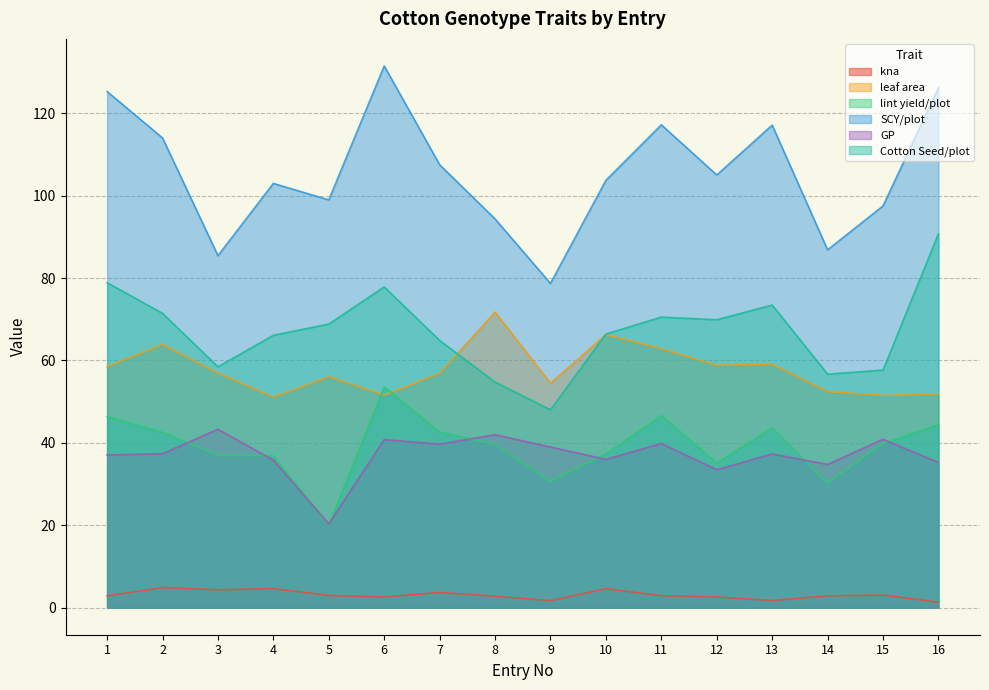

True or false: leaf area and lint yield/plot intersect in this chart.

True